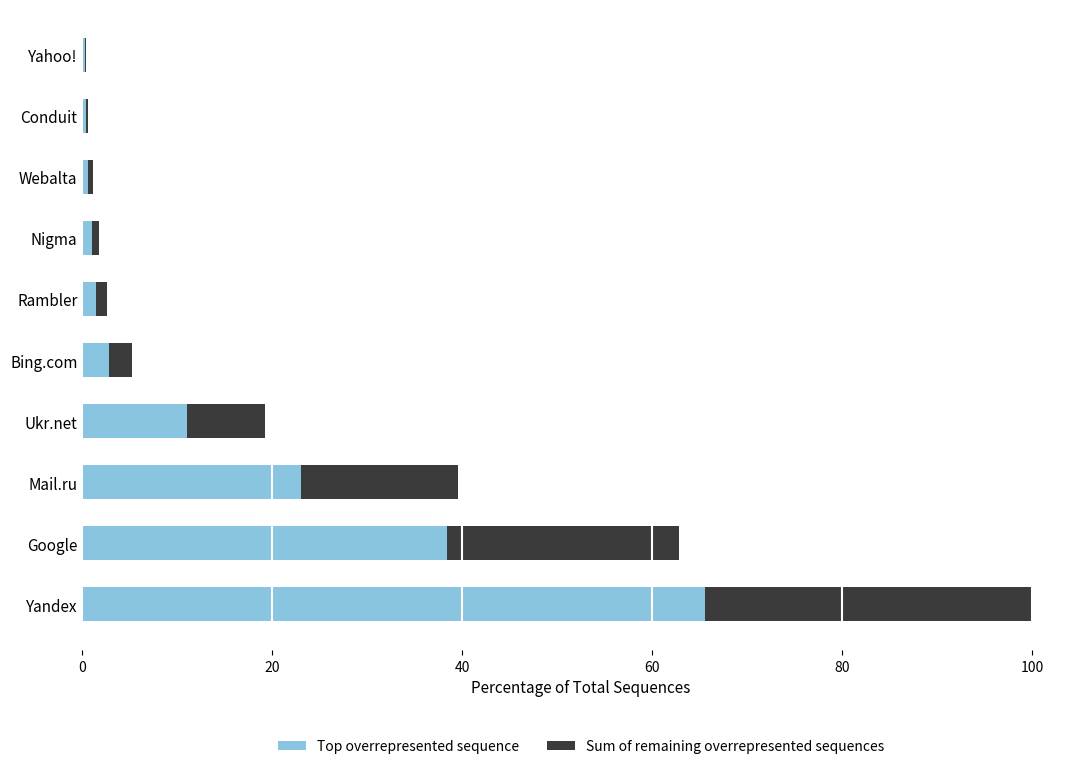

How many series are shown in this chart?

2